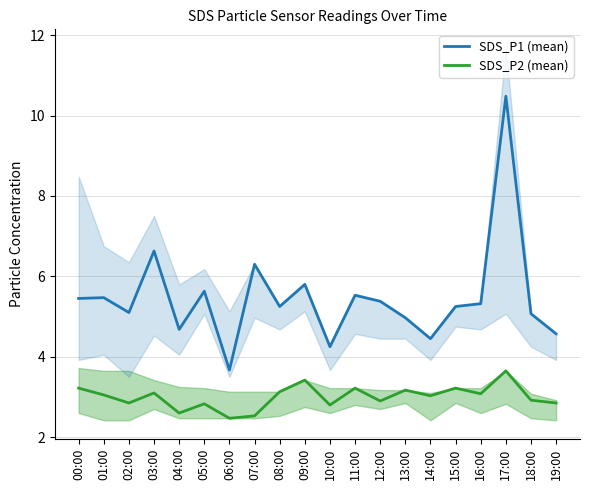

Which label corresponds to the smallest value in the chart?

06:00